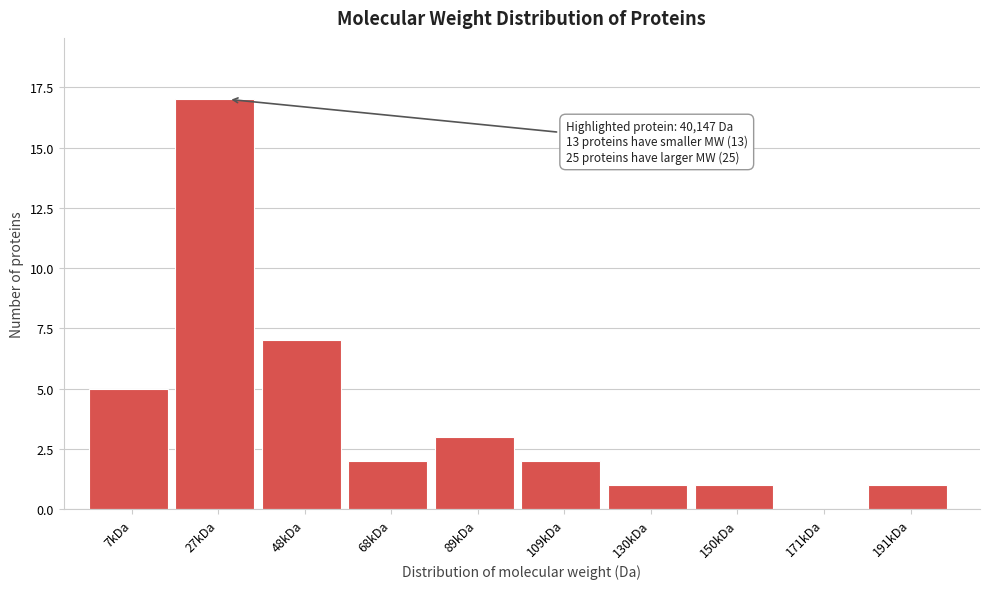

Reading left to right, extract all data points from this chart.

7kDa=5	27kDa=17	48kDa=7	68kDa=2	89kDa=3	109kDa=2	130kDa=1	150kDa=1	171kDa=0	191kDa=1